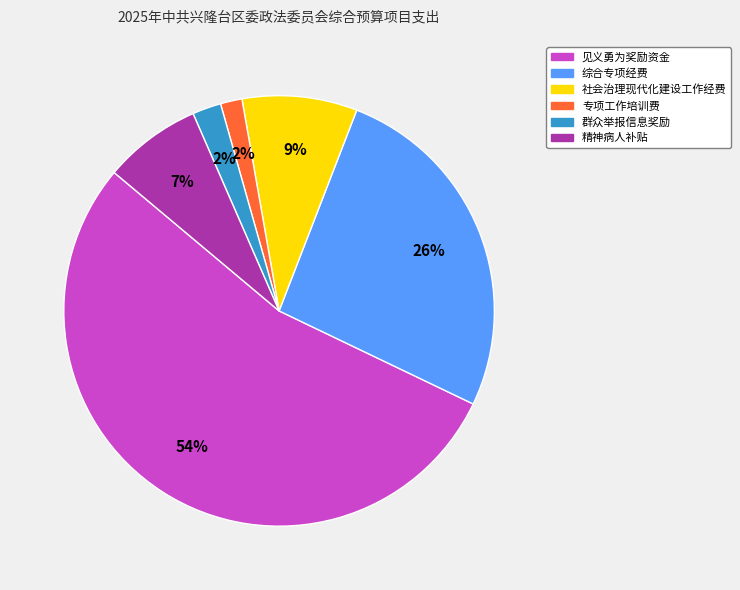

Which slice is the largest?

见义勇为奖励资金